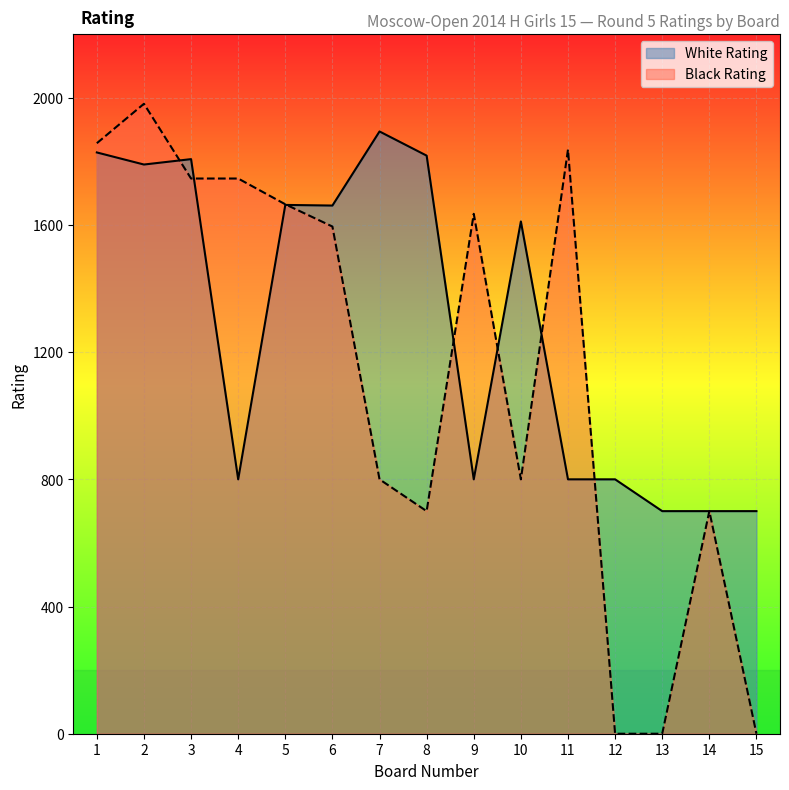

What is the value of the Black Rating point at the 4th from the left?

1746